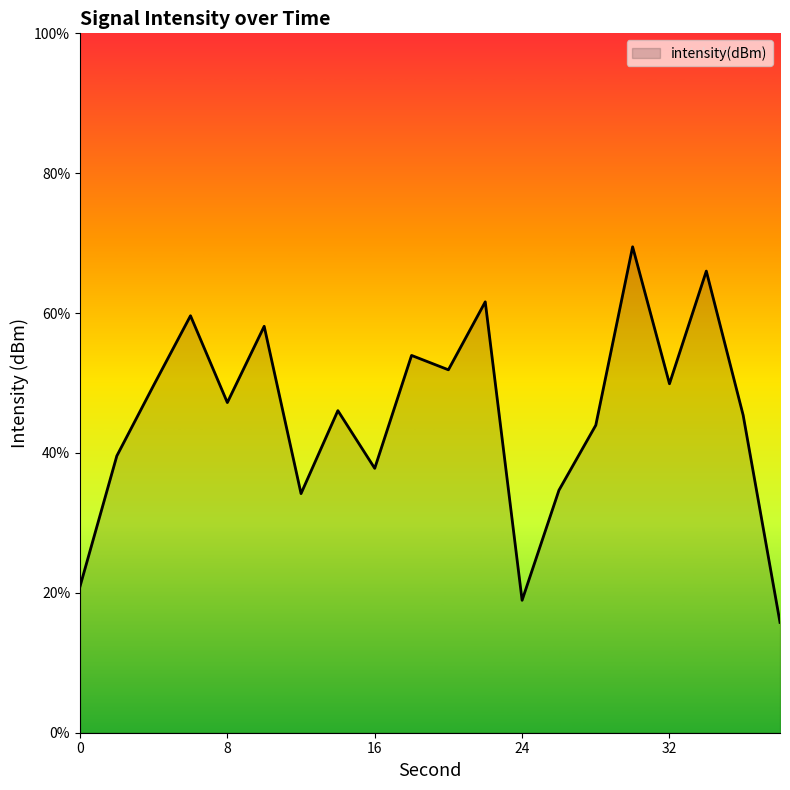

Rank the categories by value from highest to lowest.

30, 34, 22, 6, 10, 18, 20, 32, 4, 8, 14, 36, 28, 2, 16, 26, 12, 0, 24, 38